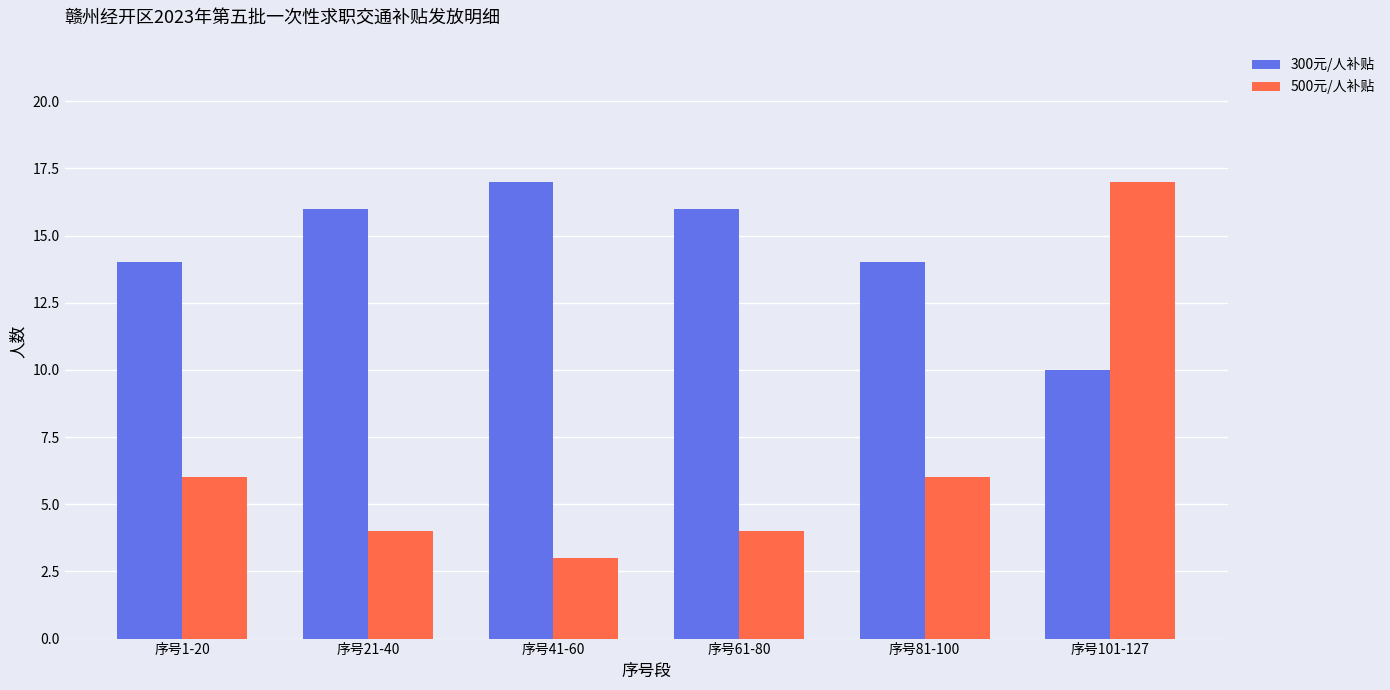

What is the average value of the 500元/人补贴 series?

7